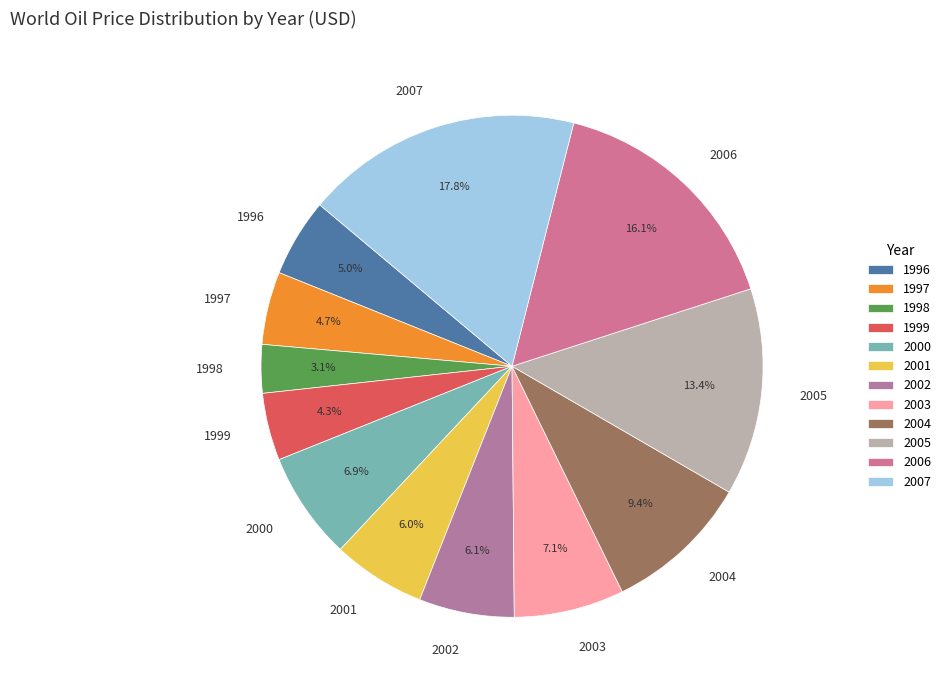

Which slice is the smallest?

1998